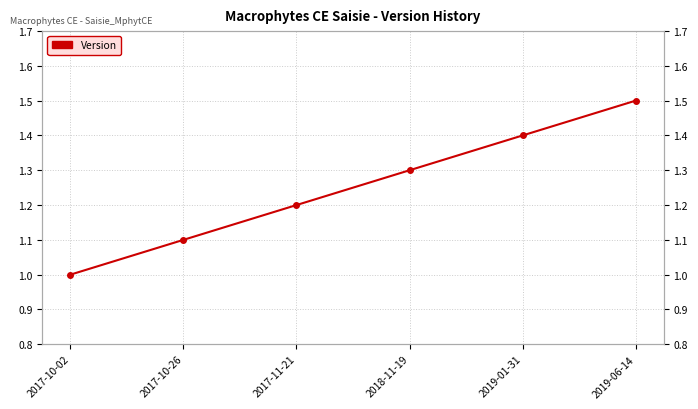

Which category has the lowest value across all series?

2017-10-02